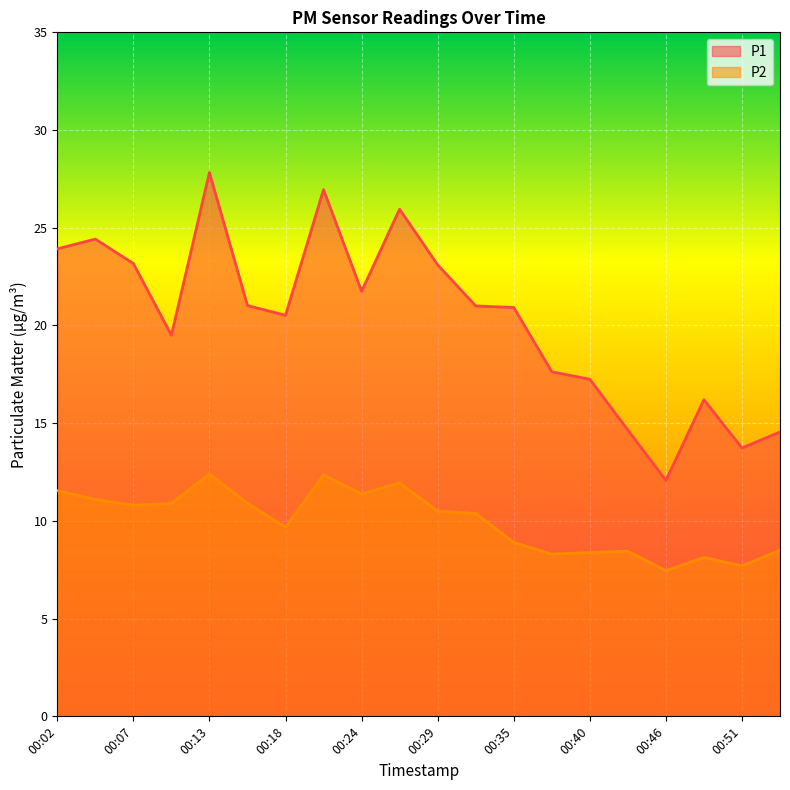

What is the value of the P2 point at the 17th from the left?

7.5